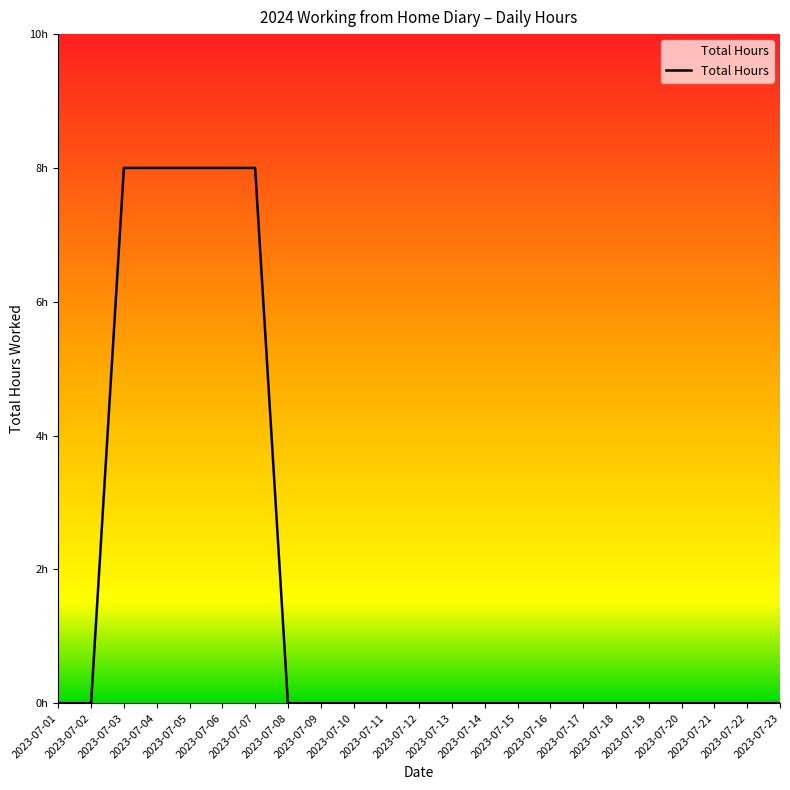

Is this an area chart (filled region under the line)?

Yes